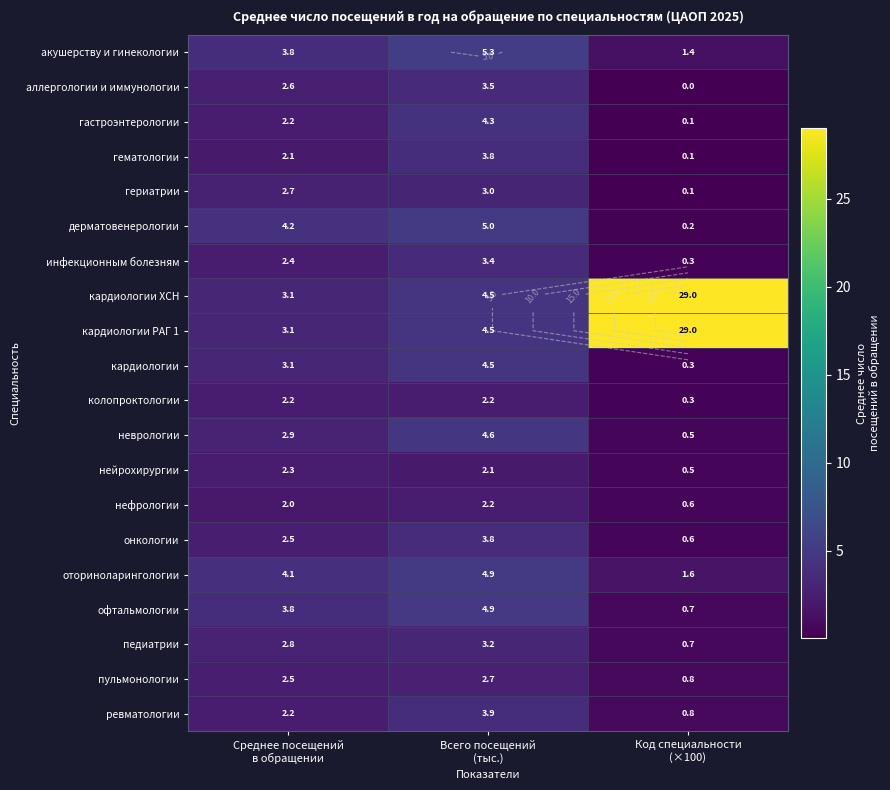

At which label is дерматовенерологии closest to 2?

Код специальности (×100)